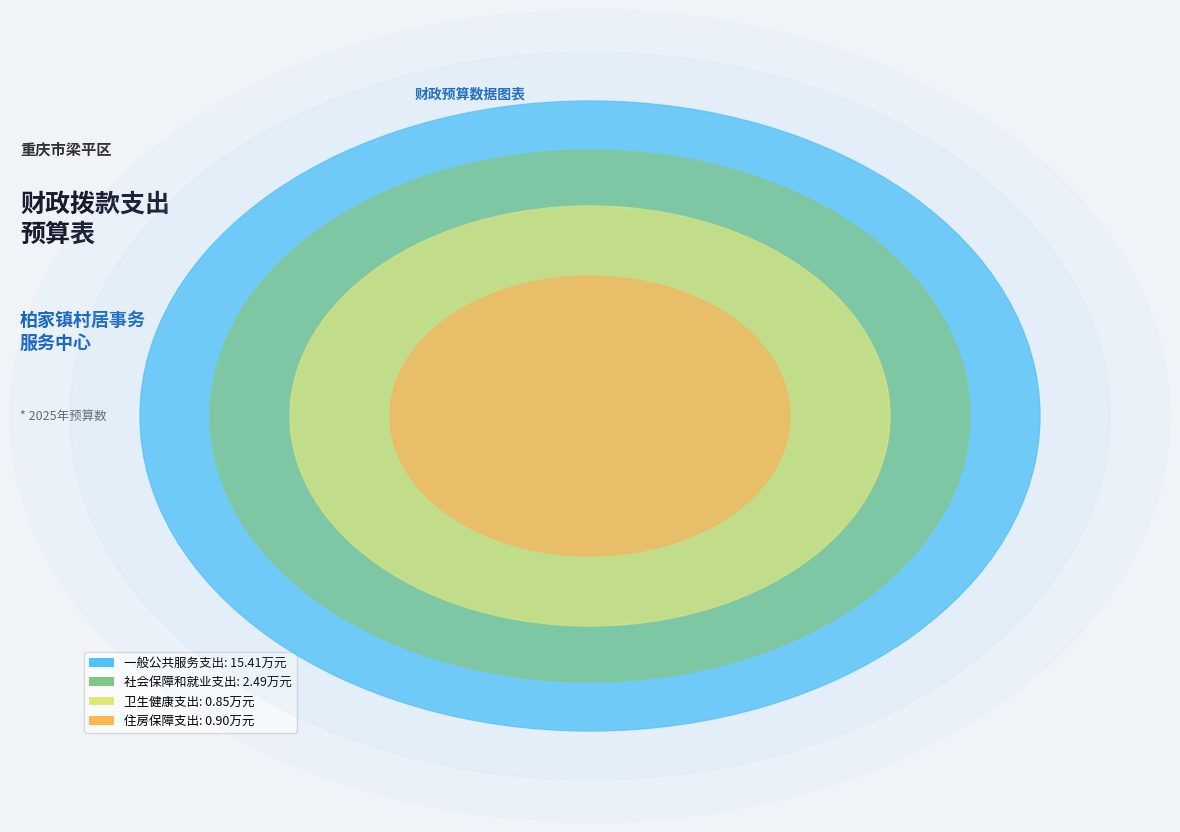

How many segments does this pie chart have?

4